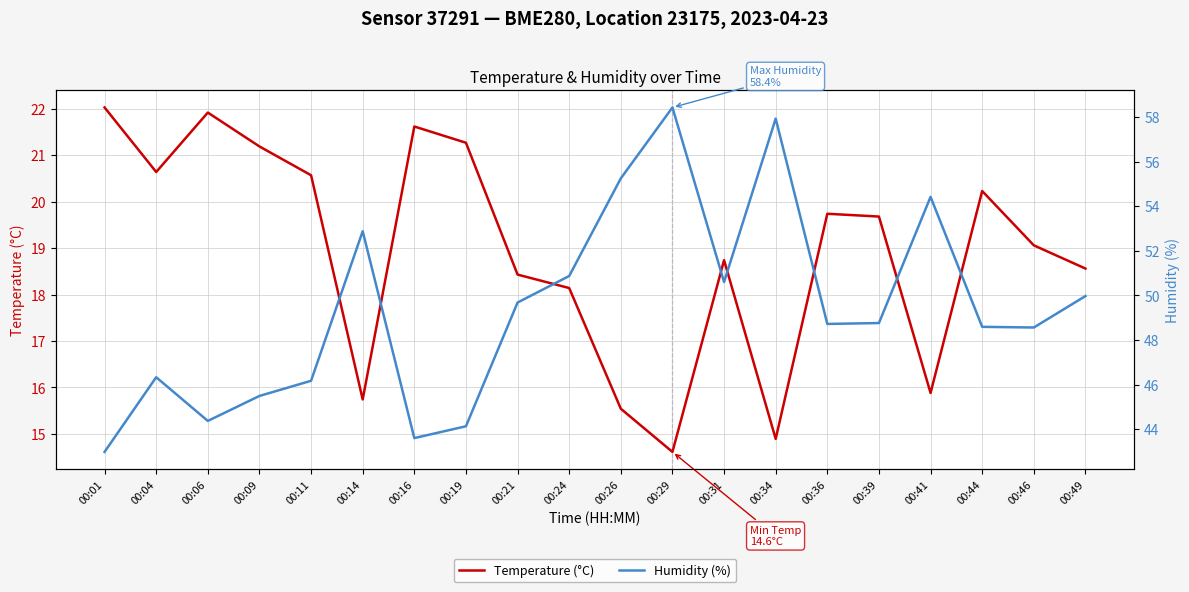

Does the chart display data point markers on the line(s)?

No